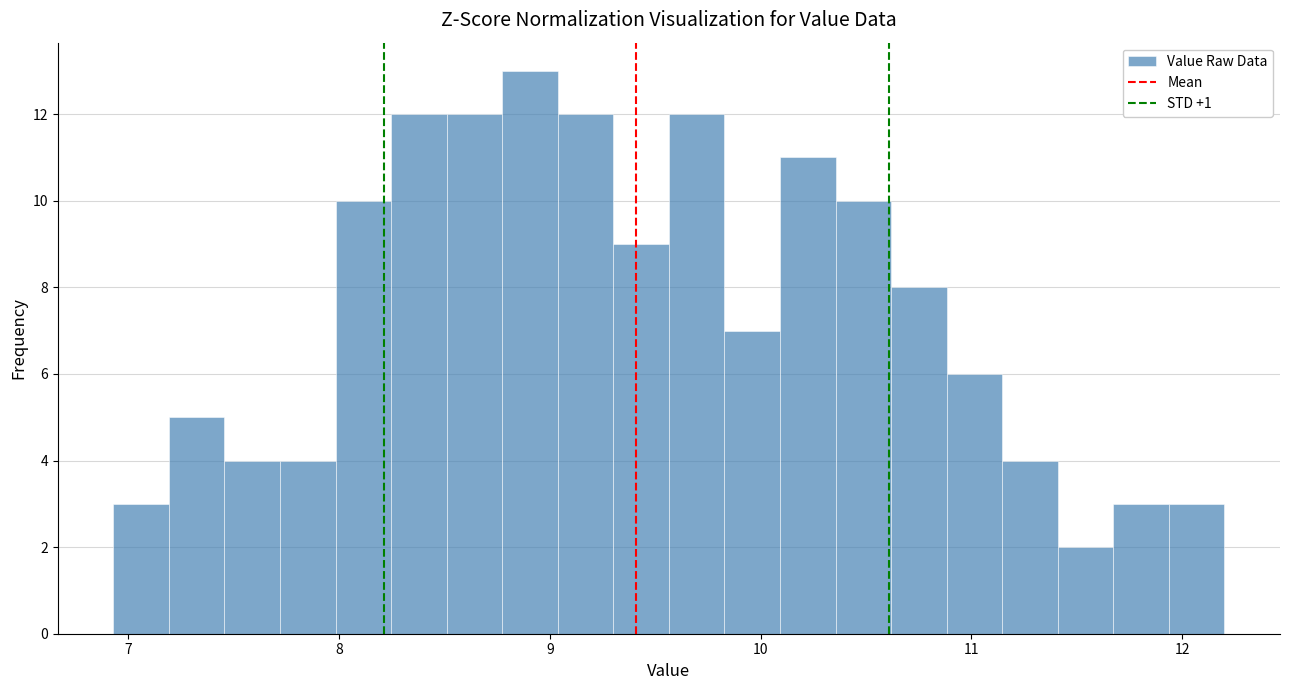

Around what value on the x-axis is the tallest bar? Give the approximate position of its centre, as read against the axis.

8.9